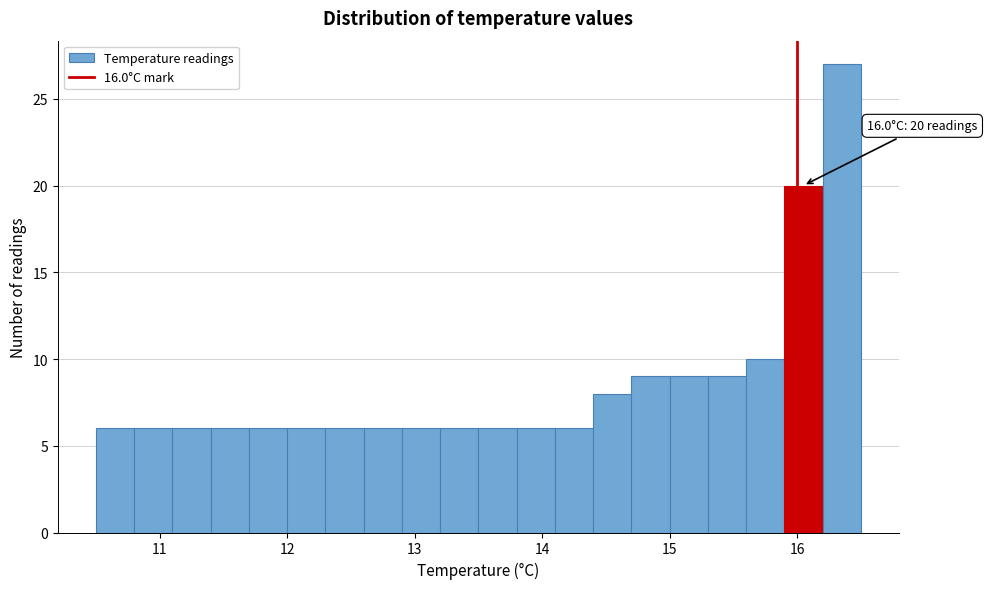

Read against the x-axis, roughly where is the centre of the tallest bar?

16.4